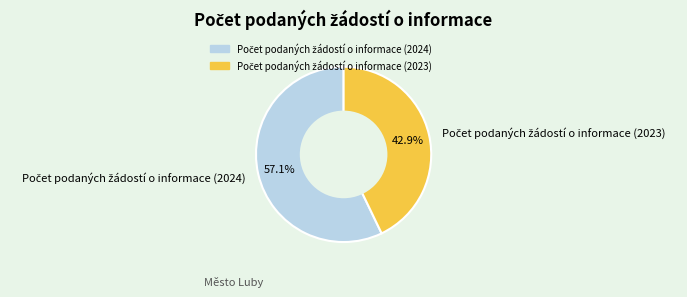

Is there any slice that represents more than half of the pie?

Yes